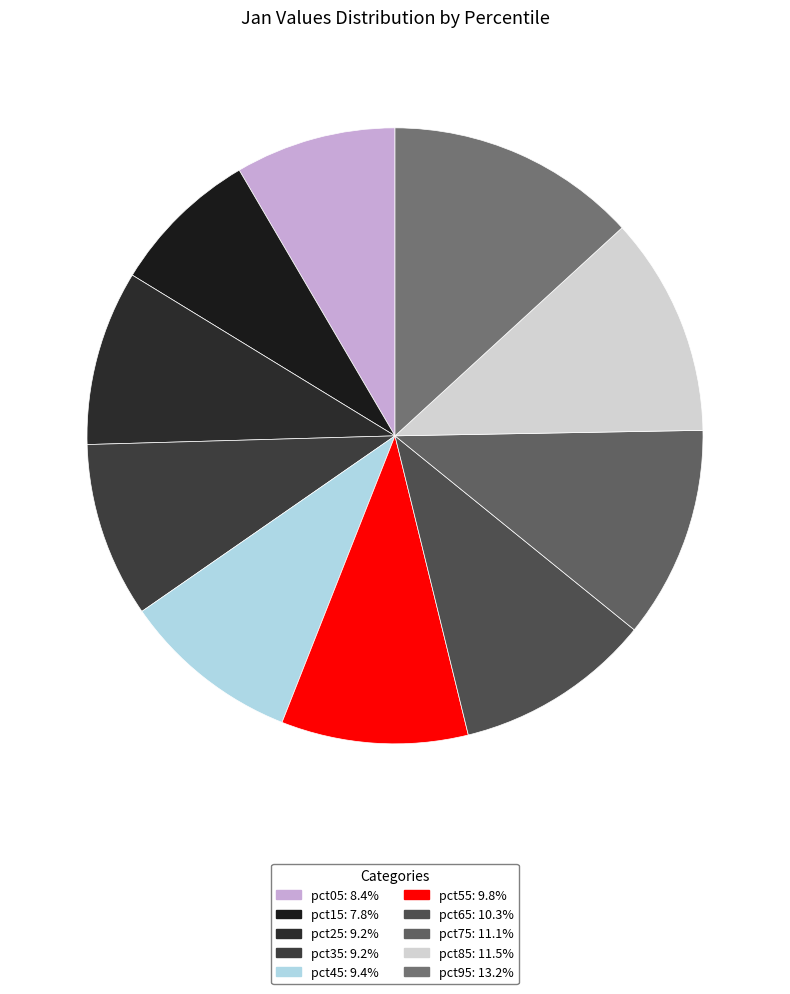

Is there any slice that represents more than half of the pie?

No